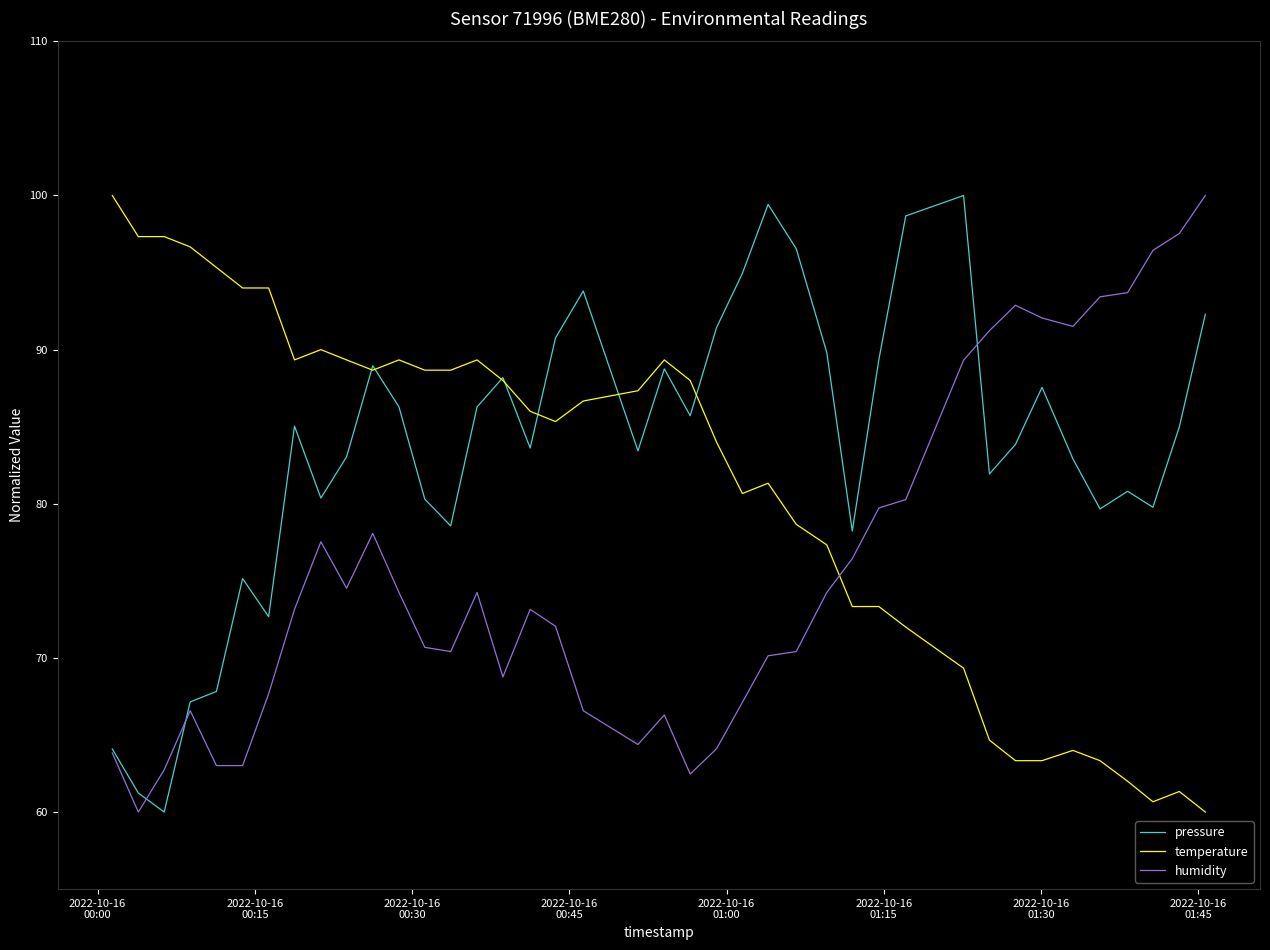

How many times do temperature and humidity cross each other?

1